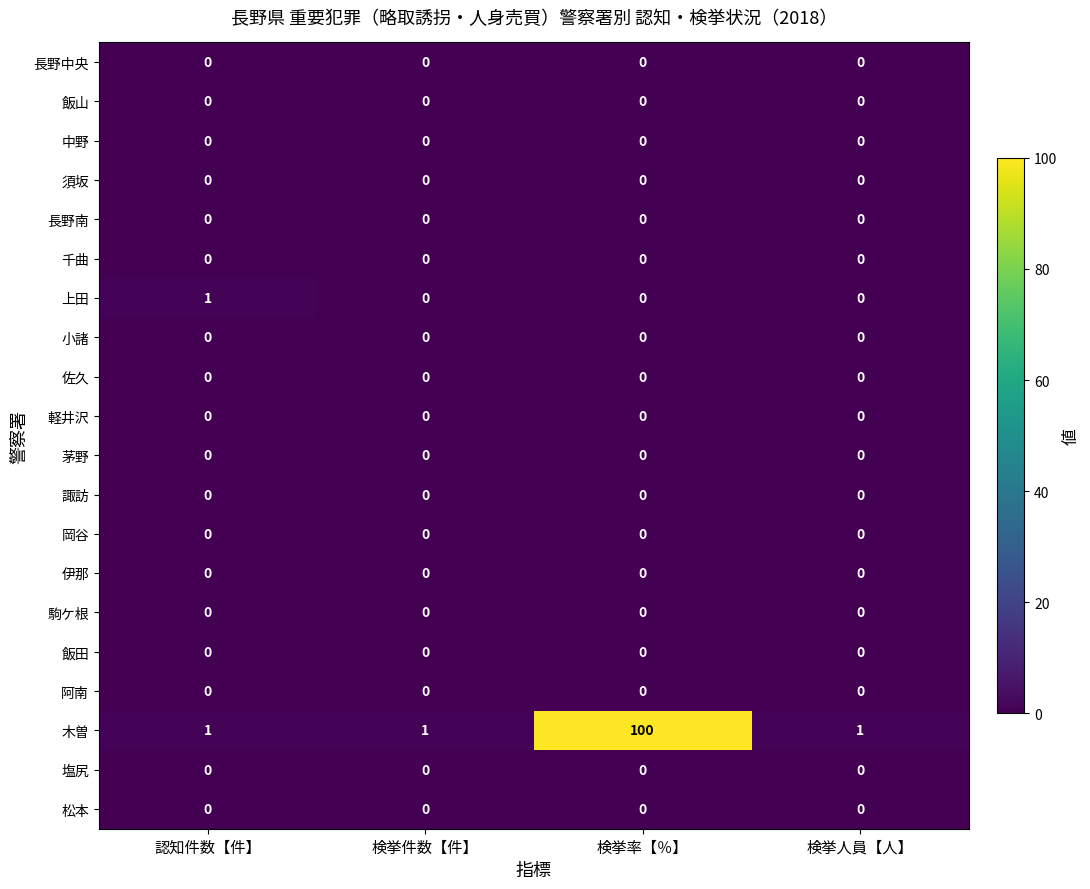

At which category does the chart reach its peak across all series?

検挙率【％】